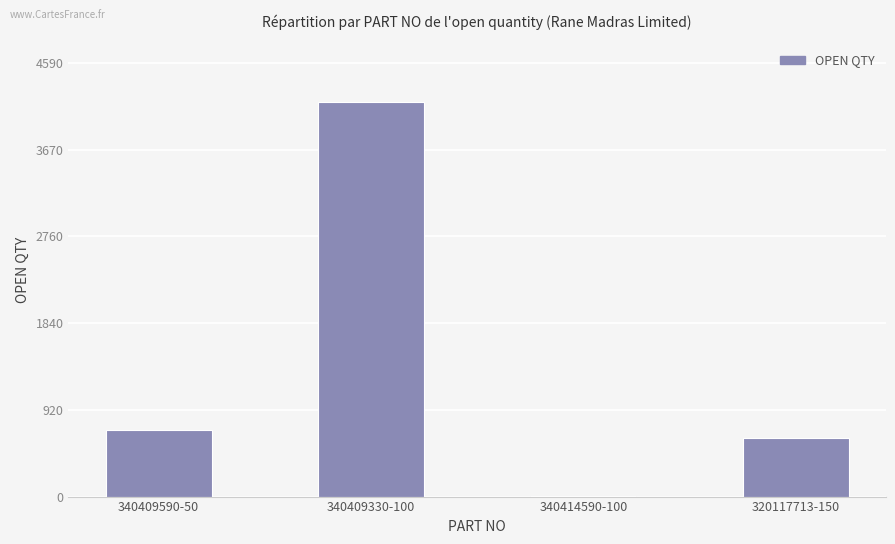

The value at 340409590-50 is 700. True or false?

True